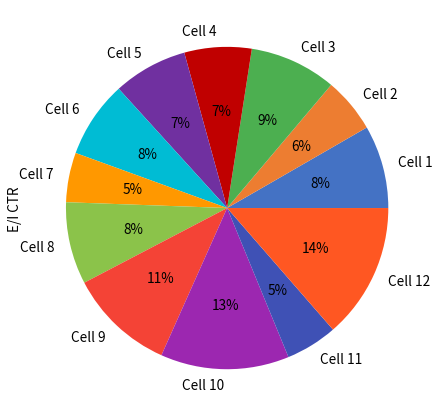

What percentage is the Cell 11 slice, to the nearest percent?

5%